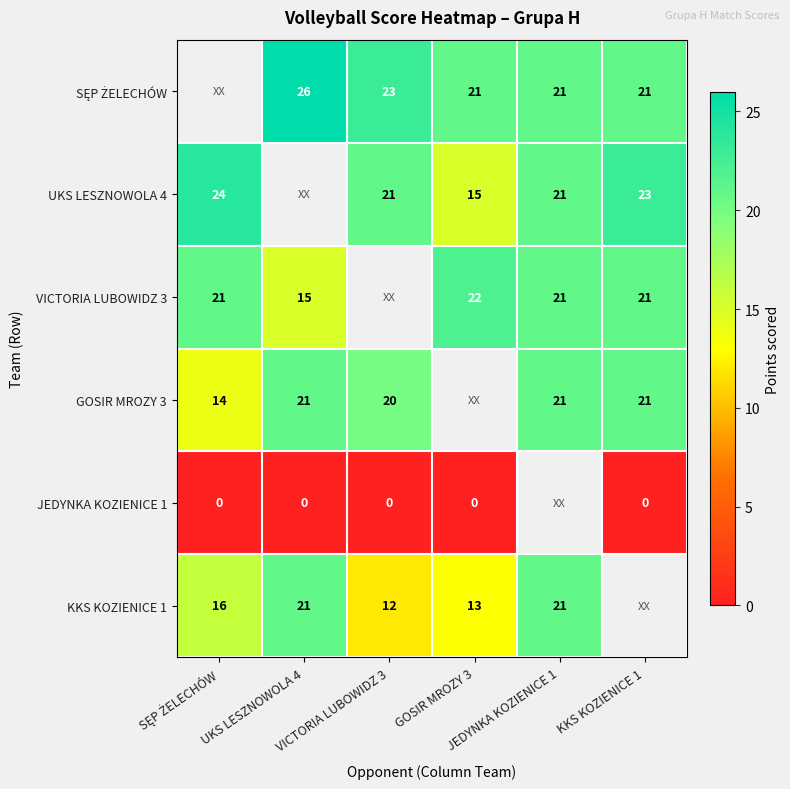

Between JEDYNKA KOZIENICE 1 and KKS KOZIENICE 1, which series saw the biggest shift?

UKS LESZNOWOLA 4